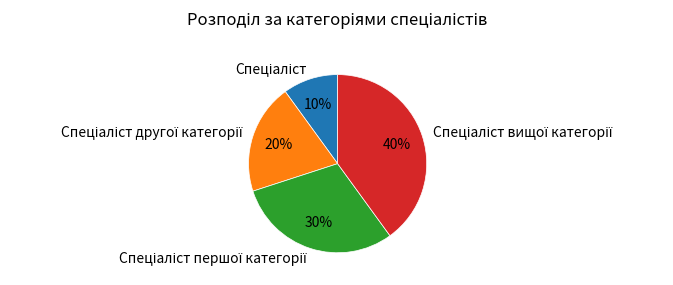

To the nearest percent, what is the average slice percentage?

25%